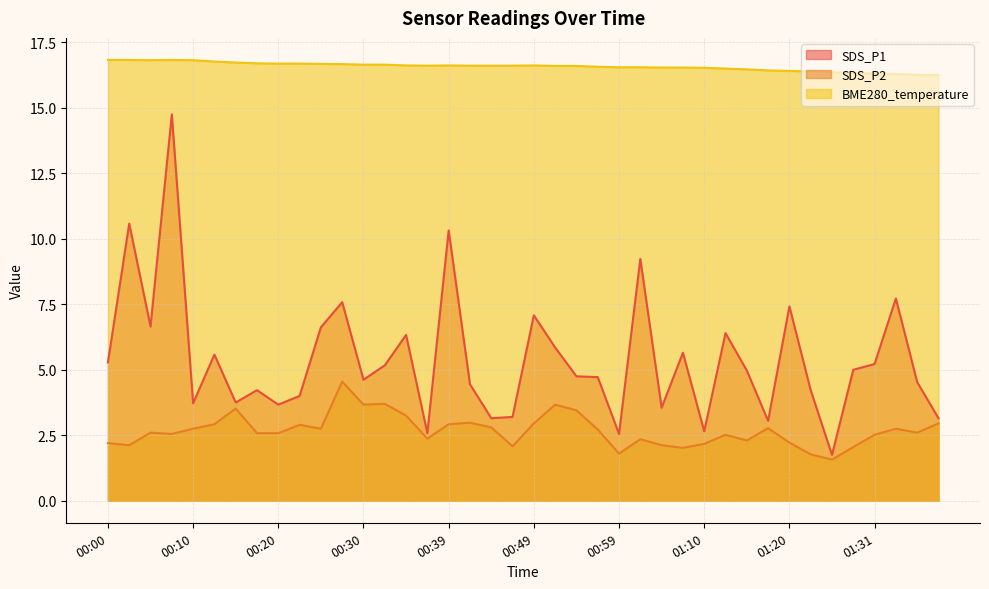

Is it true that SDS_P1 equals 6.3 at 00:34?

True